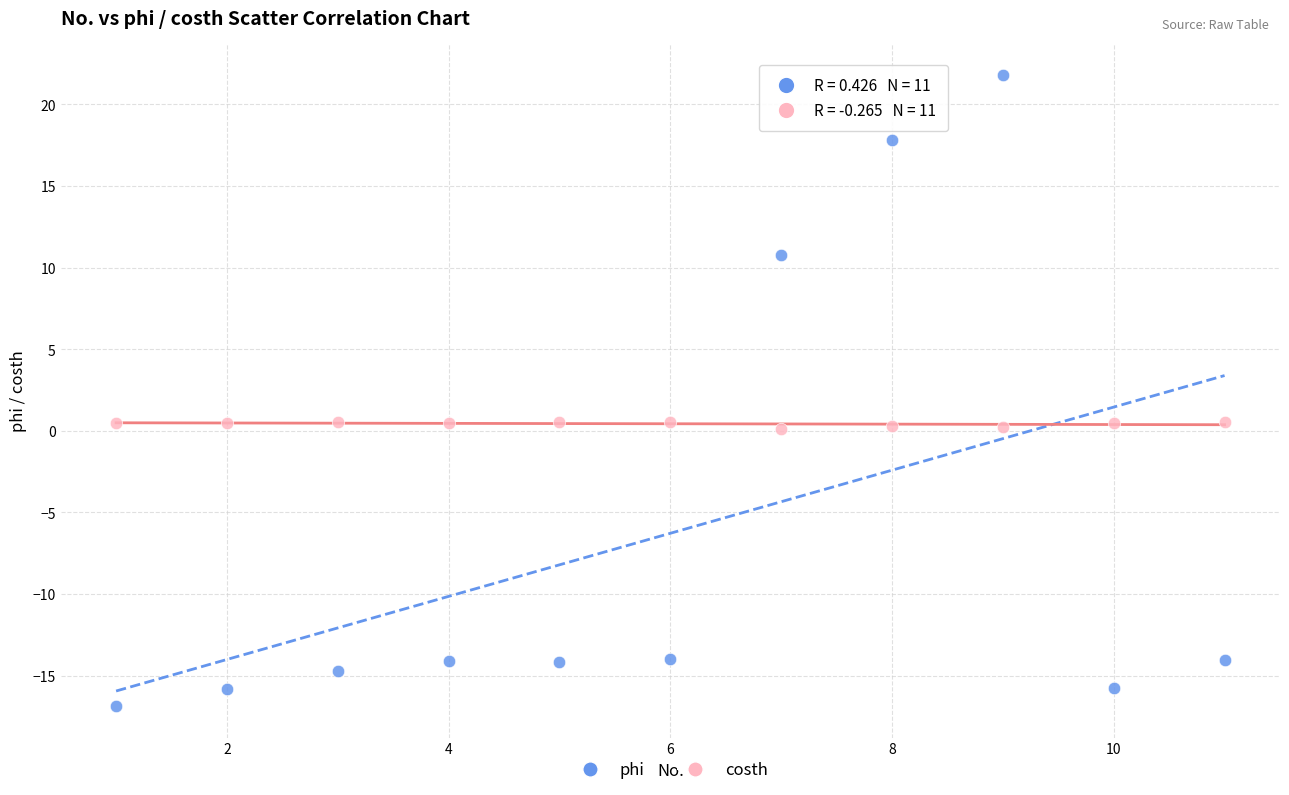

Across all data points, what is the range of X values (max minus min)?

10.0